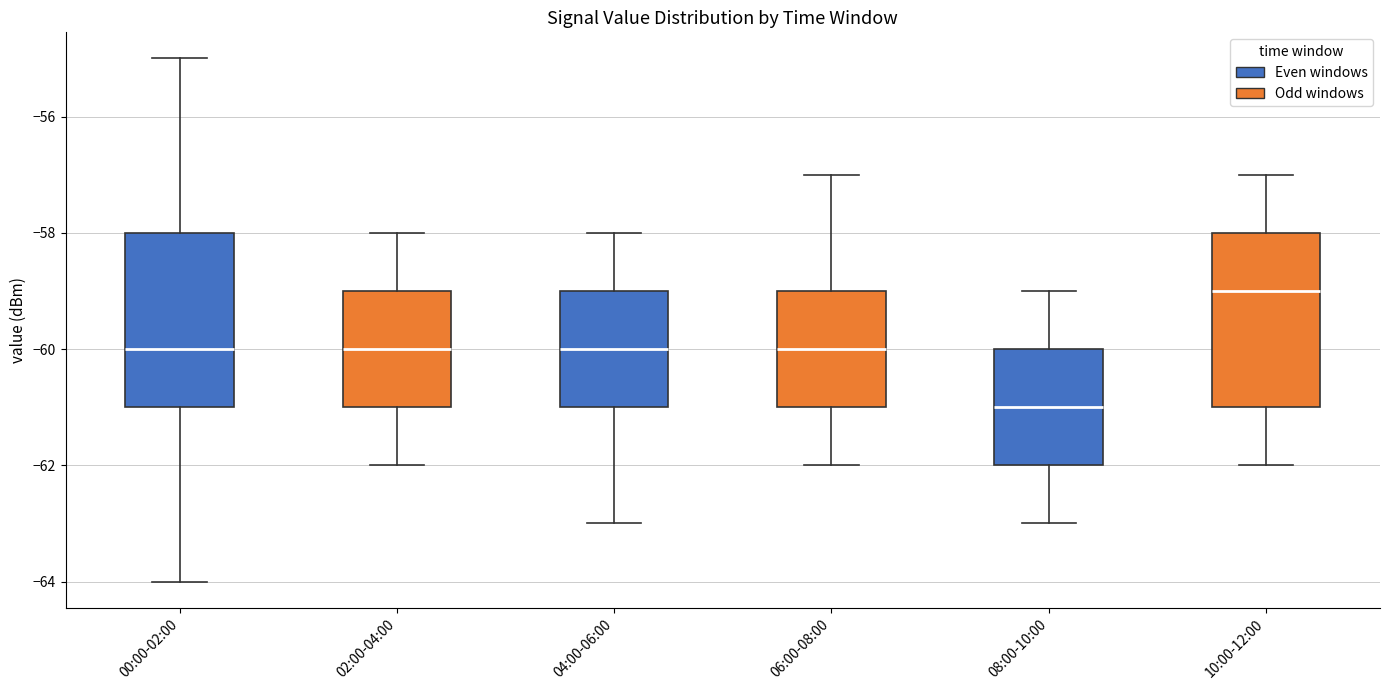

Which box's median line is the lowest?

08:00-10:00